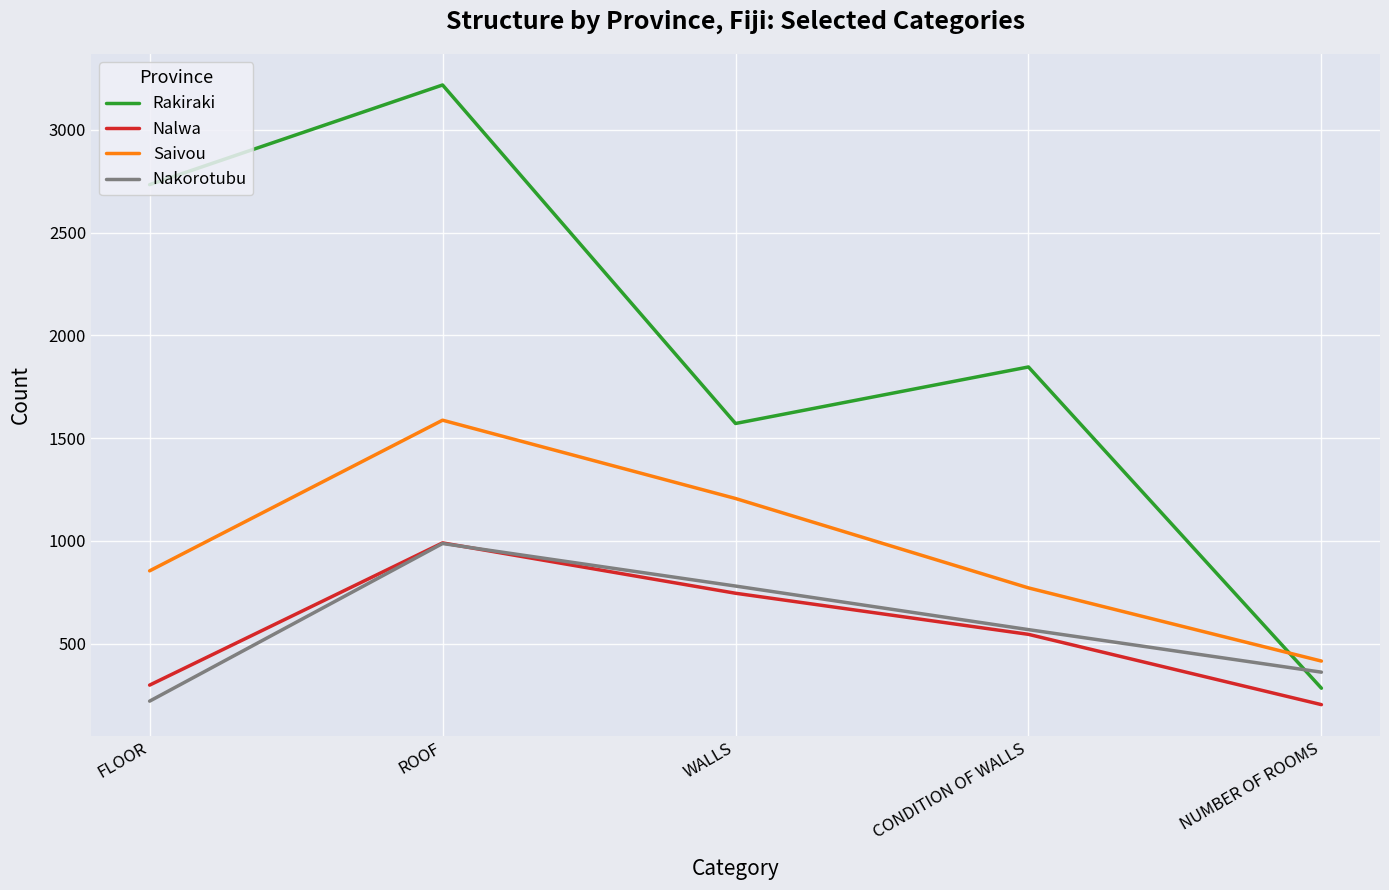

At which label does Rakiraki first exceed 1846?

FLOOR